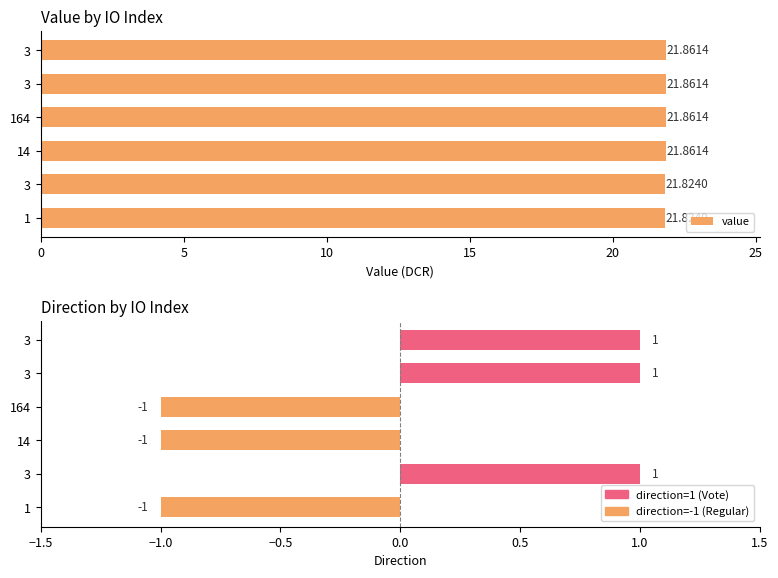

What is the value of the 4th bar from the left?

21.9